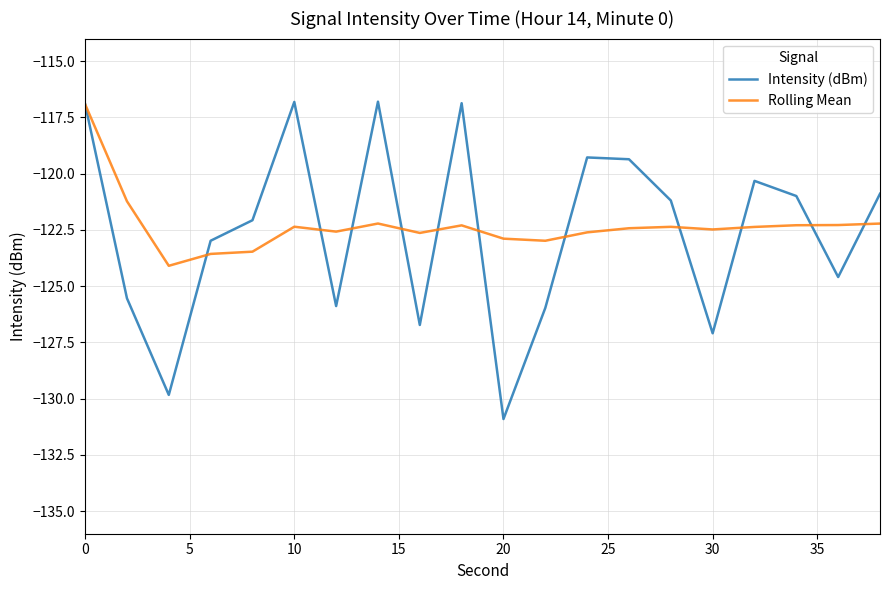

What is the lowest value of the Rolling Mean series?

-124.1